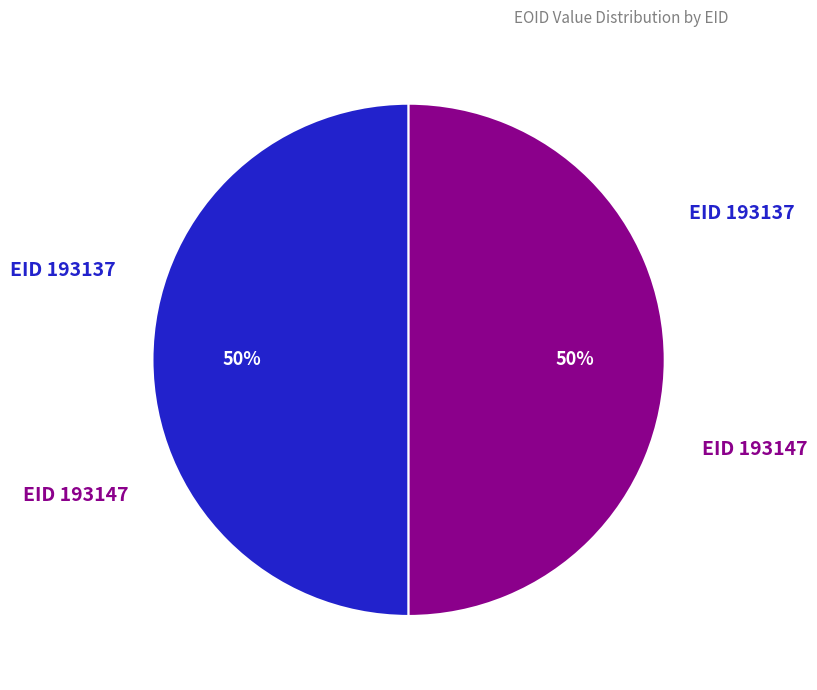

To the nearest percent, what is the average slice percentage?

50%